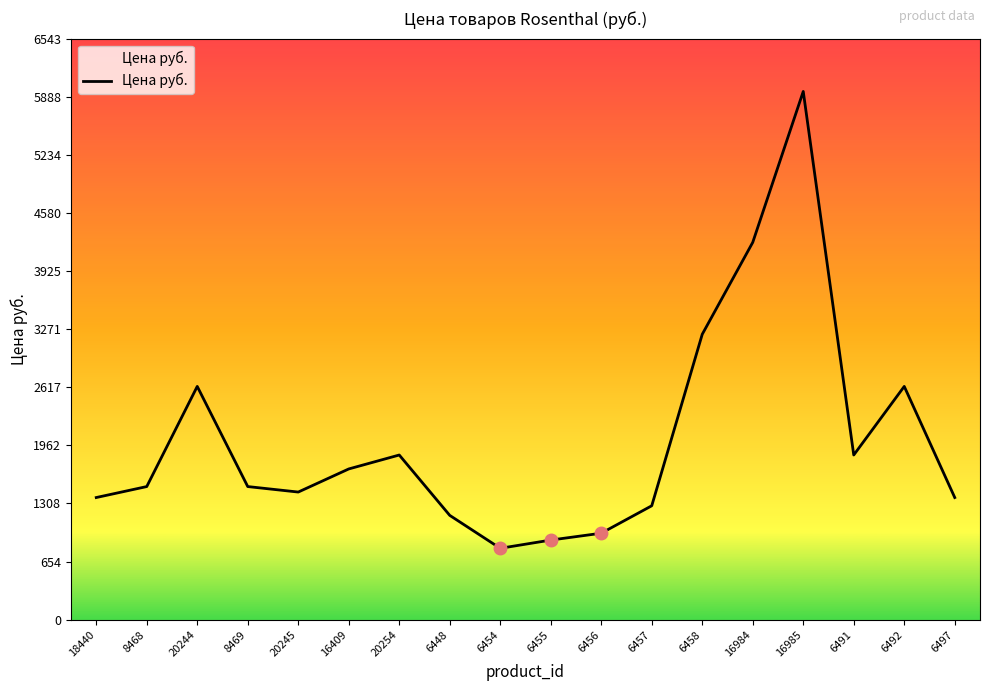

What is the ratio of the value at 6458 to the value at 6448?

2.7